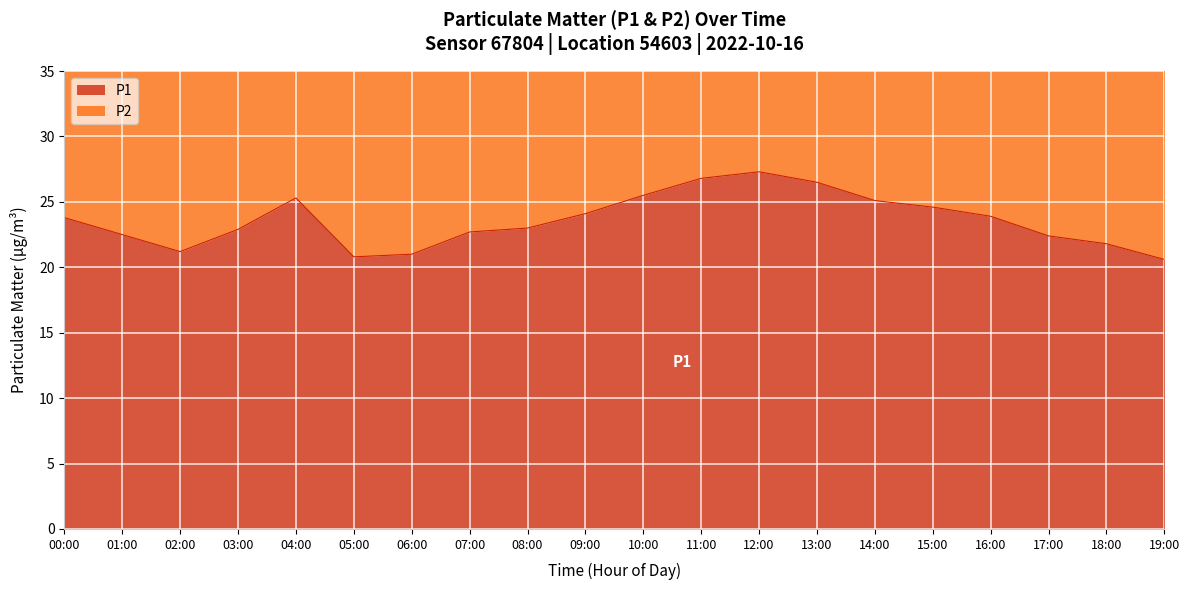

What is the label of the 14th point from the right?

06:00